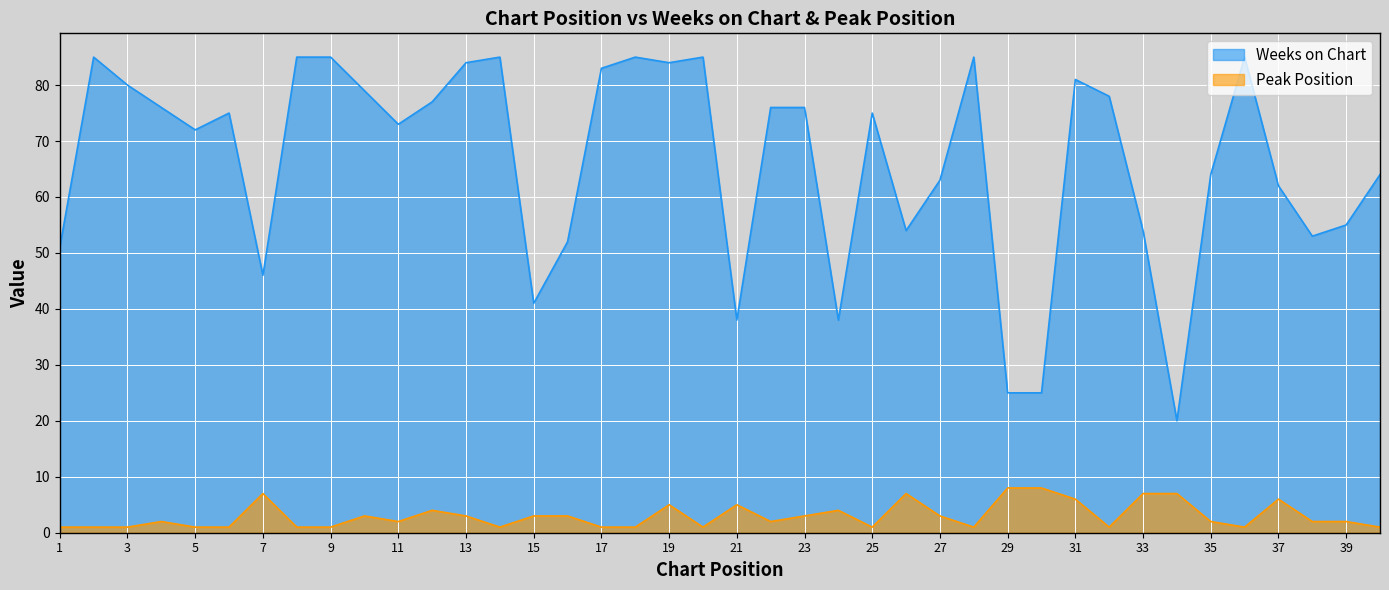

What is the difference between the Peak Position values at 15 and 36?

2